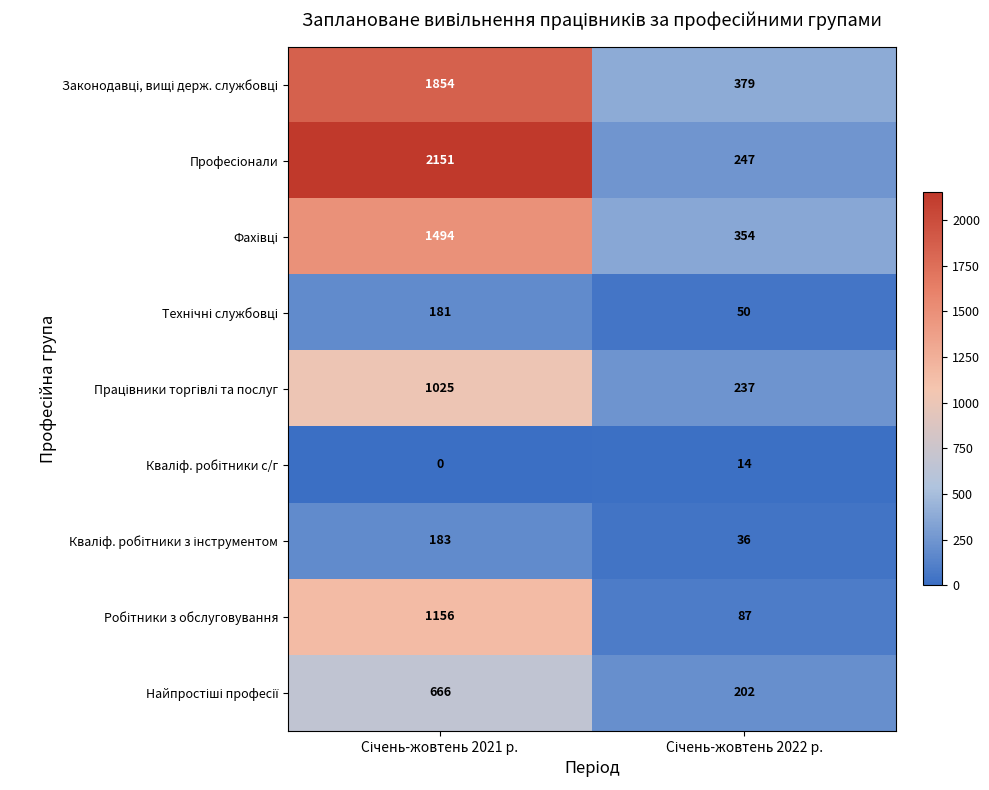

What is the maximum value shown in the chart?

2151